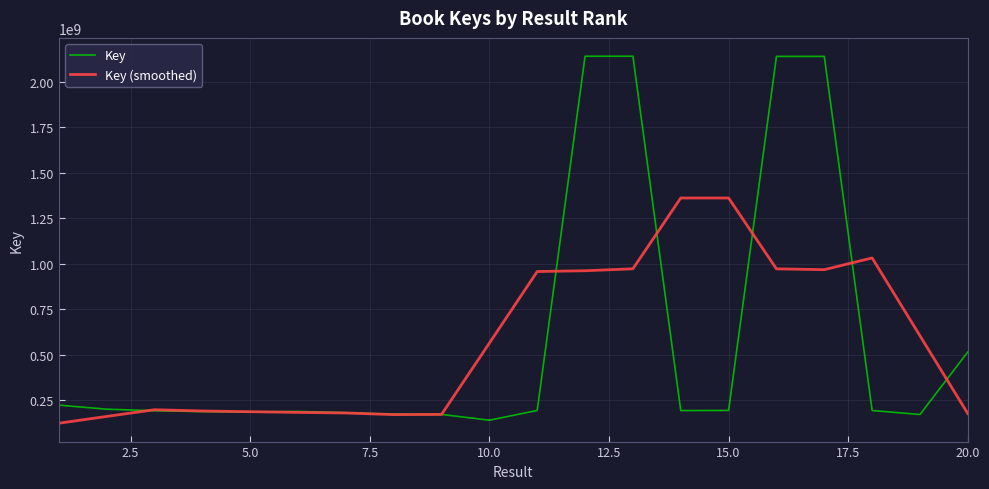

What is the difference between the maximum and minimum values in the Key (smoothed) series?

1237994755.4